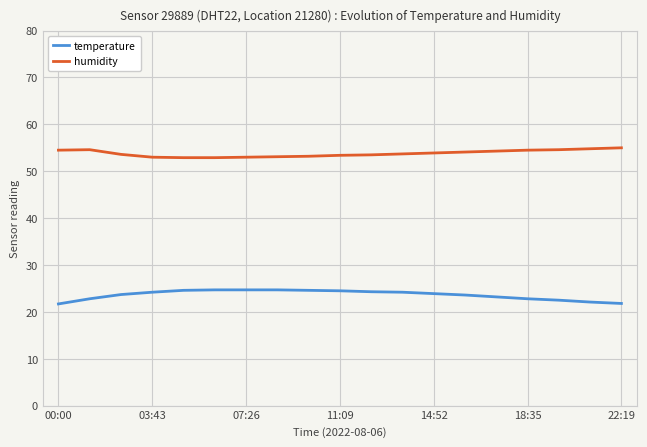

Which series has the largest range (max minus min)?

temperature